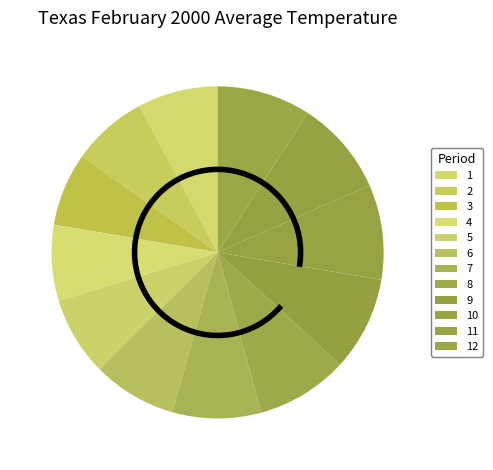

Count the number of slices in the pie.

12